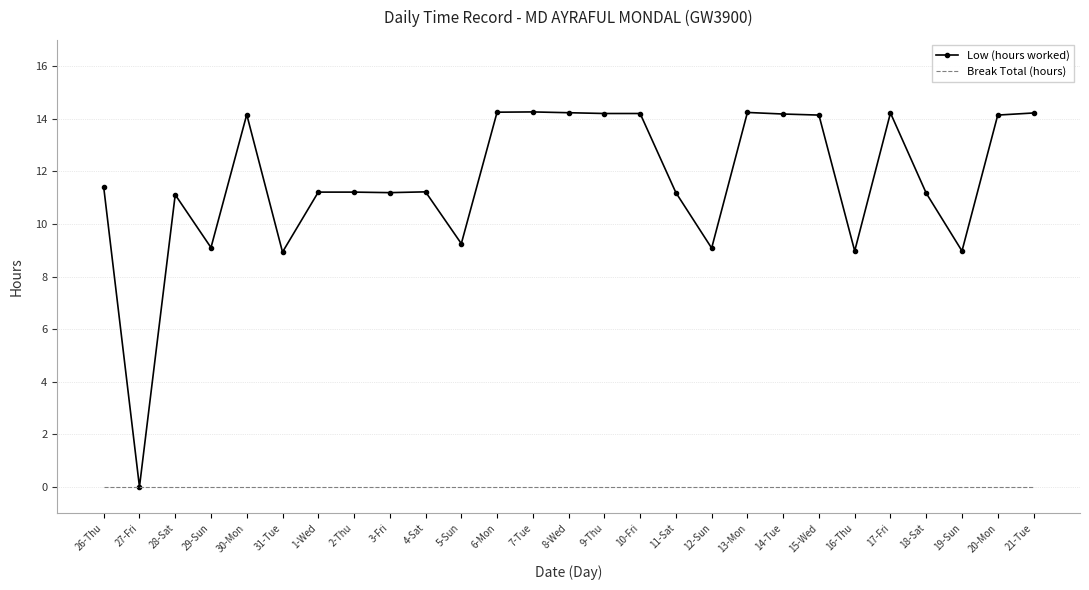

Rank the series at 4-Sat from highest to lowest value.

Low (hours worked), Break Total (hours)